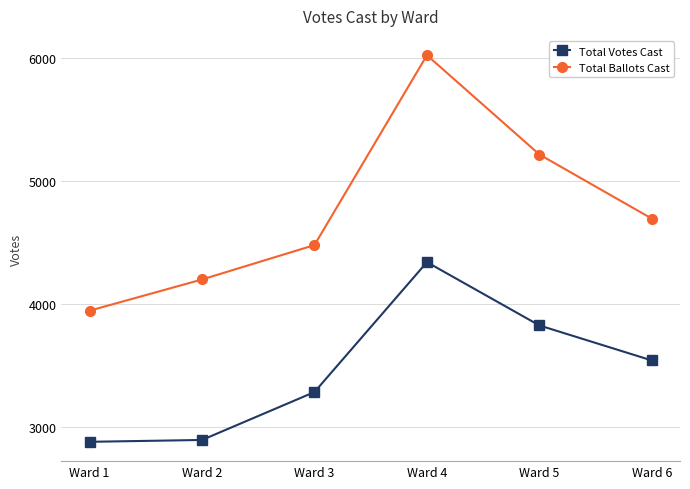

What are all the series names shown in the legend?

Total Votes Cast, Total Ballots Cast